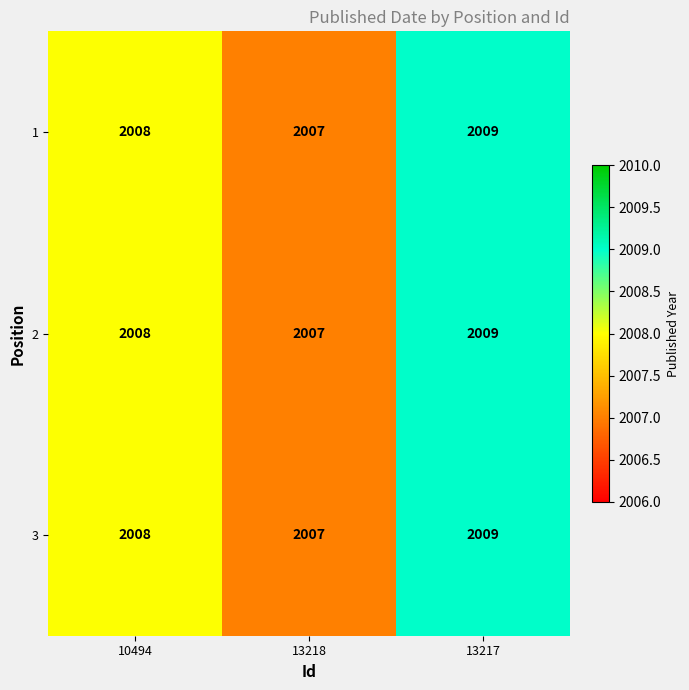

What is the sum of the 3 values at 10494 and 13218?

4015